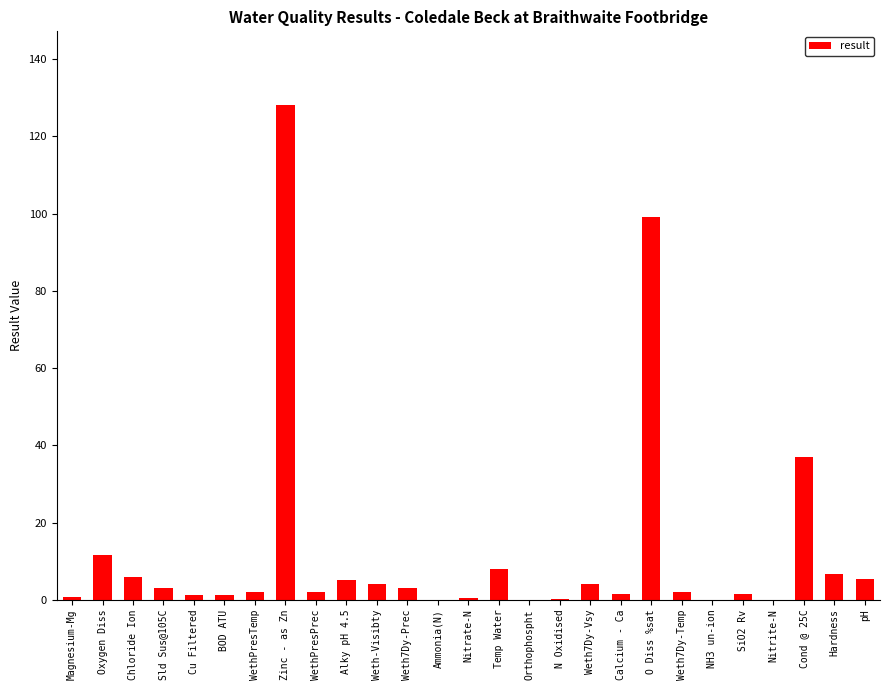

Where is the data nearest to the value 64?

Cond @ 25C